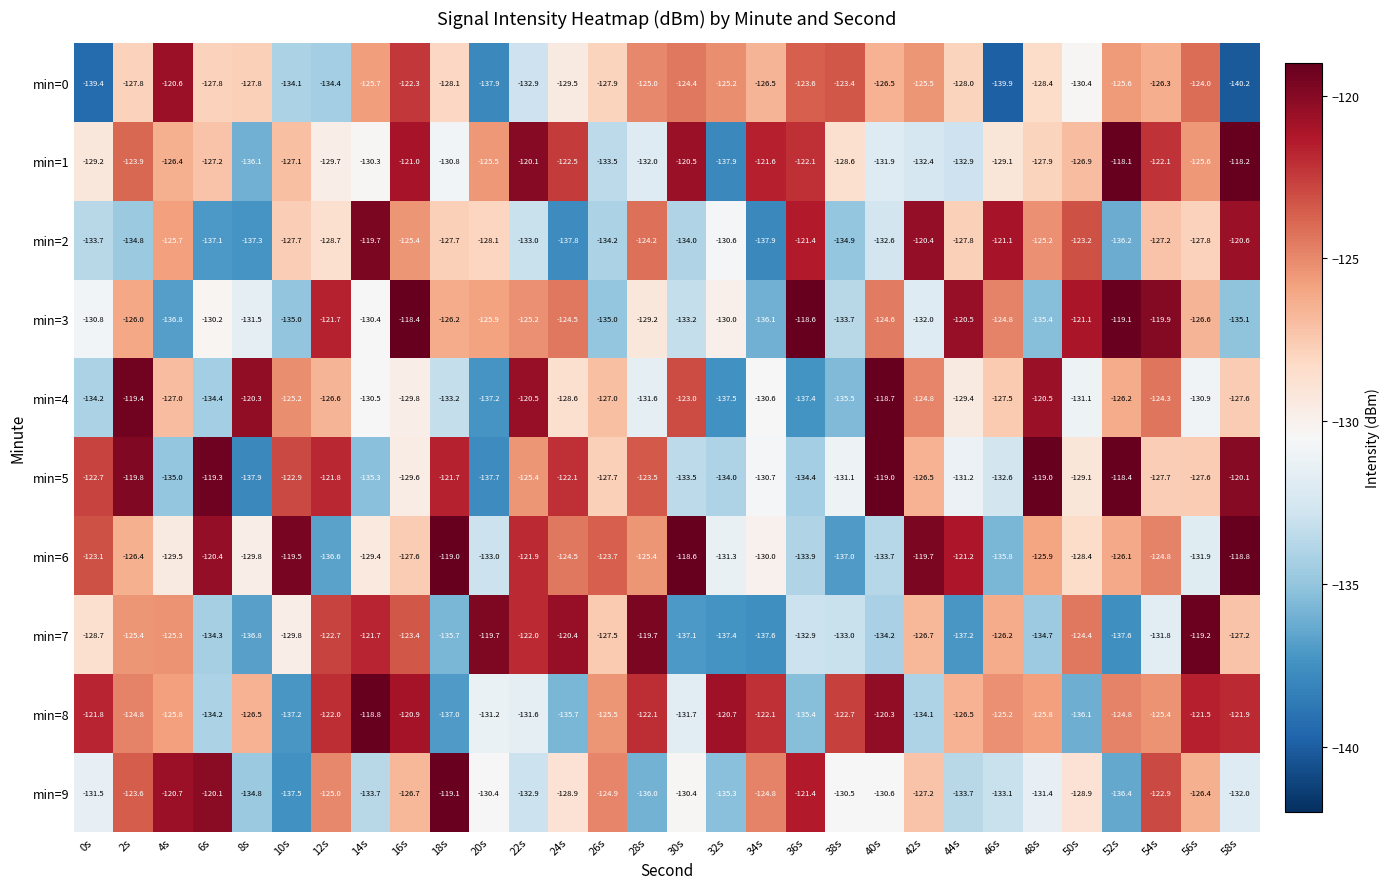

What is the difference between the min=6 values at 38s and 48s?

11.1